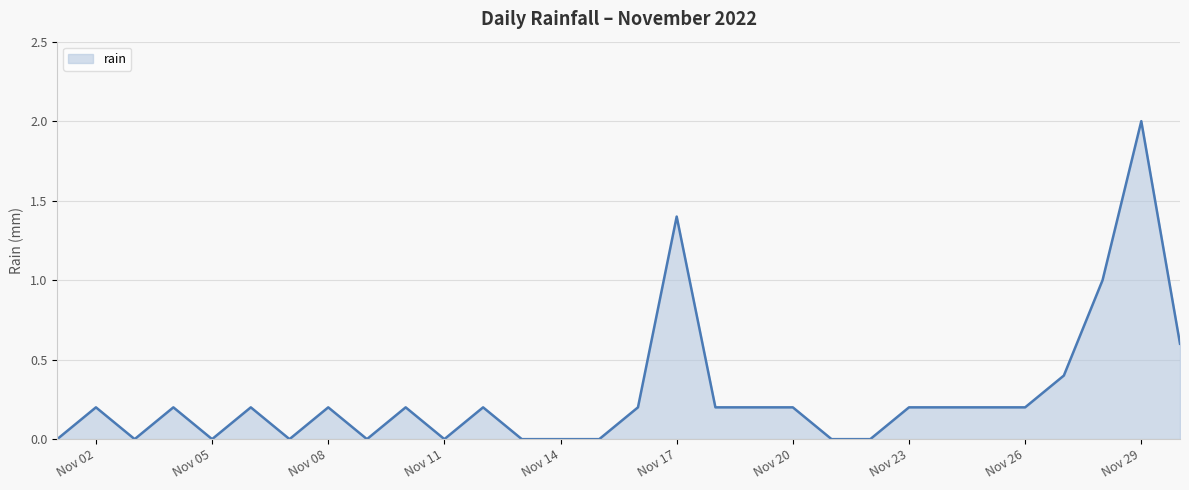

What is the maximum value shown in the chart?

2.0